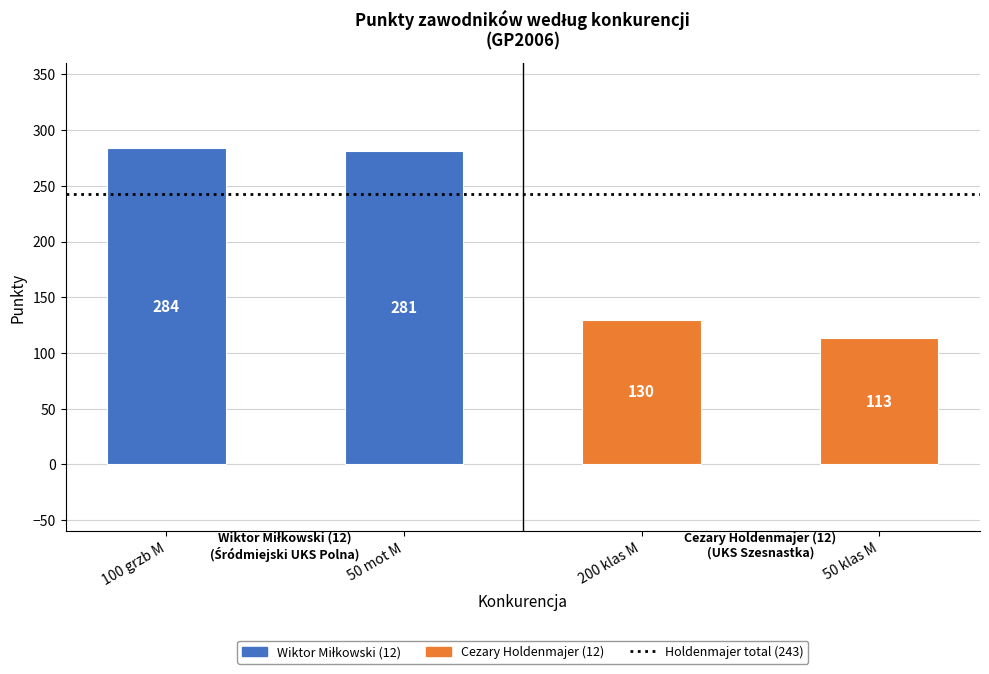

What position from the left is 50 klas M?

4